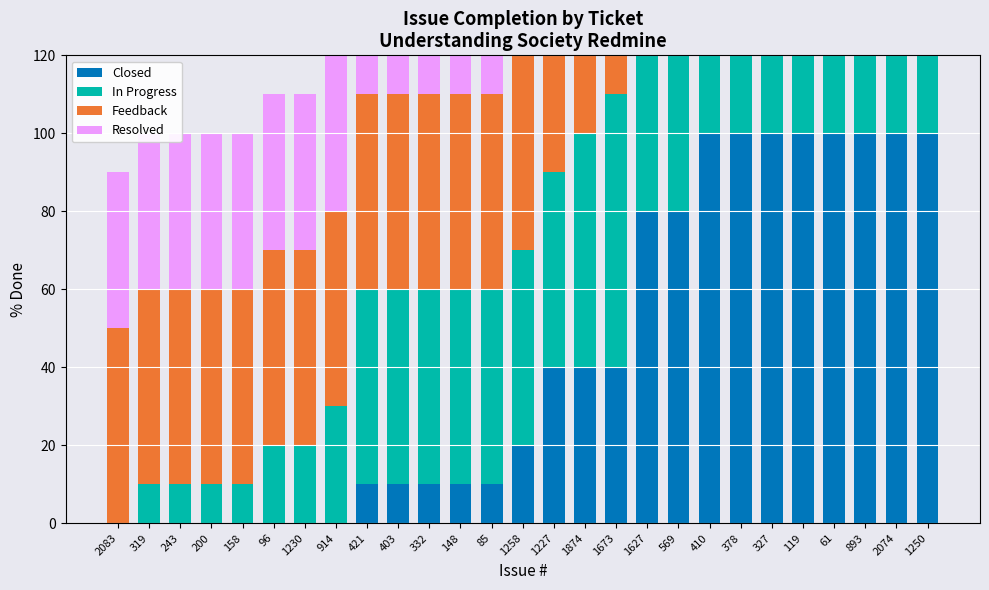

True or false: Resolved has a value of 19 at 158.

False